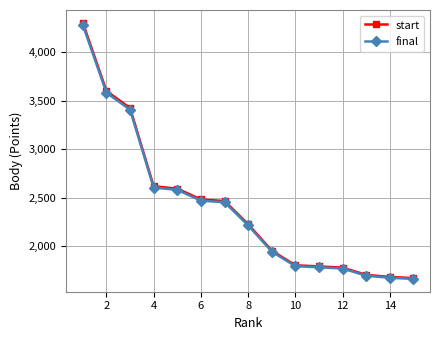

At how many categories does at least one series exceed 2382?

7